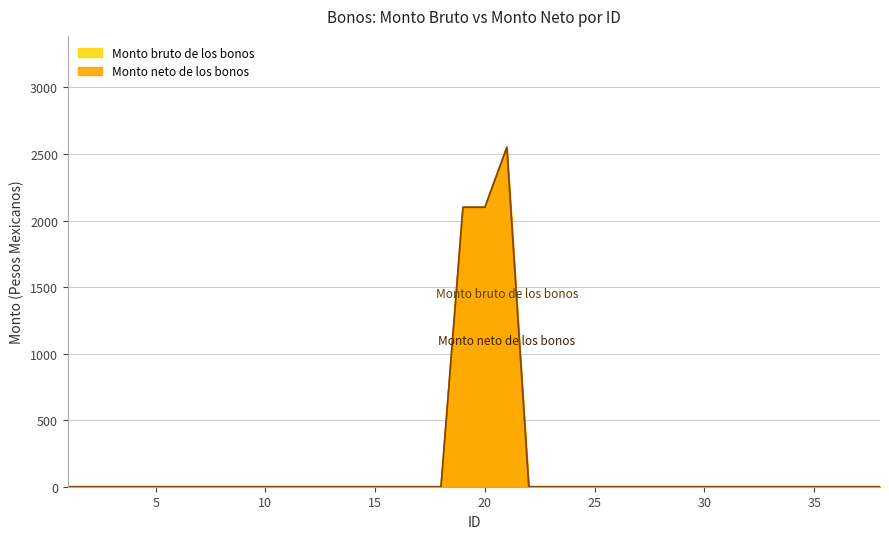

List the labels in order of Monto neto de los bonos value, largest first.

21, 19, 20, 1, 2, 3, 4, 5, 6, 7, 8, 9, 10, 11, 12, 13, 14, 15, 16, 17, 18, 22, 23, 24, 25, 26, 27, 28, 29, 30, 31, 32, 33, 34, 35, 36, 37, 38